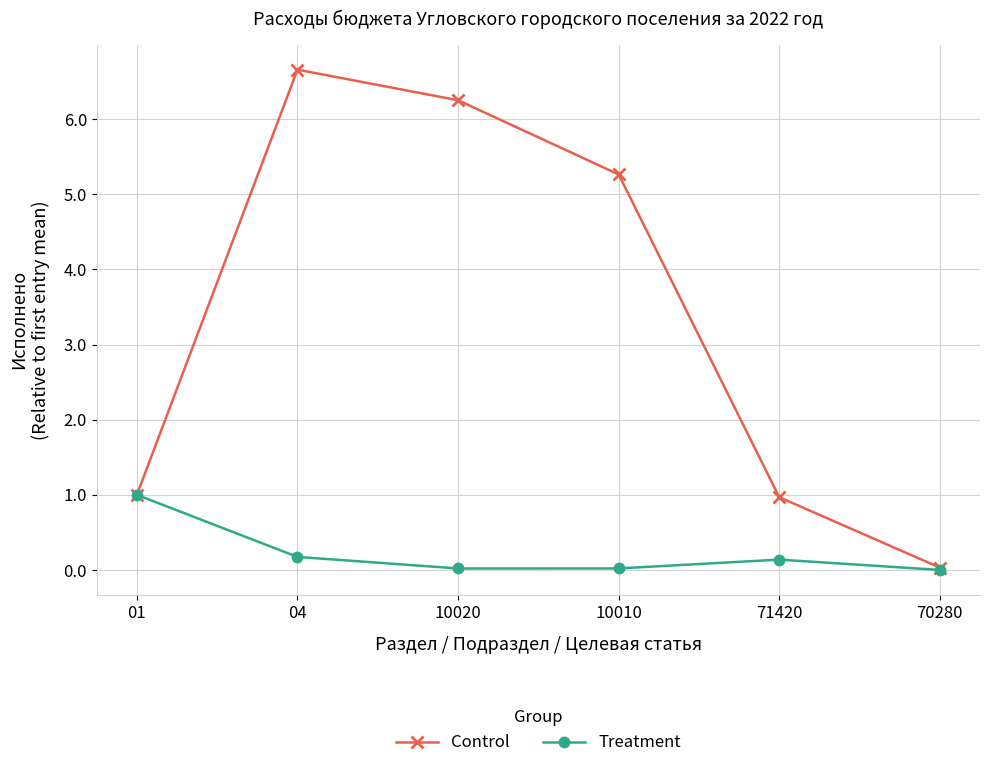

How many interior local peaks does the Control series have?

1